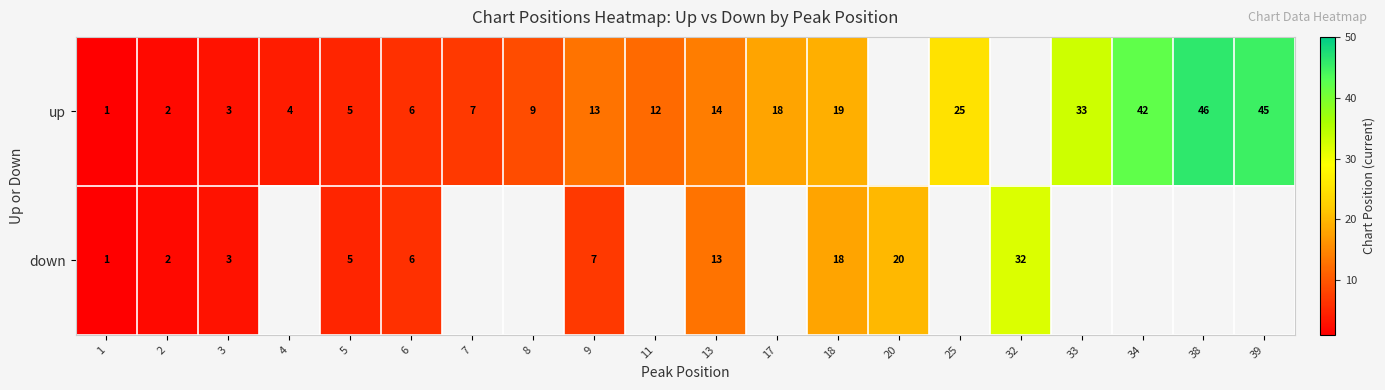

Is it true that down equals 5 at 5?

True